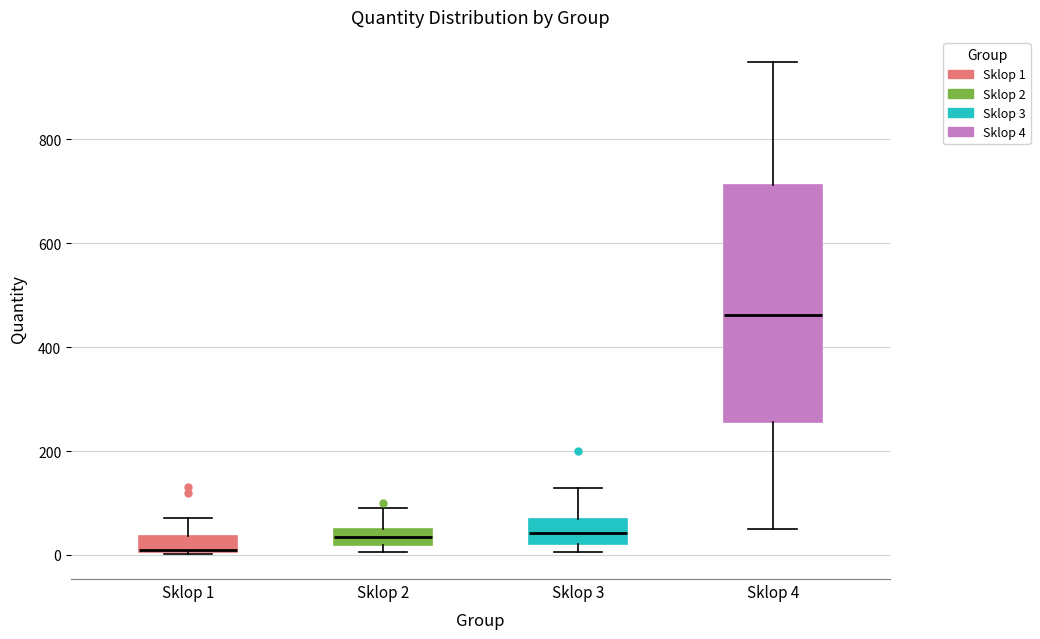

Which box has the lowest median line?

Sklop 1